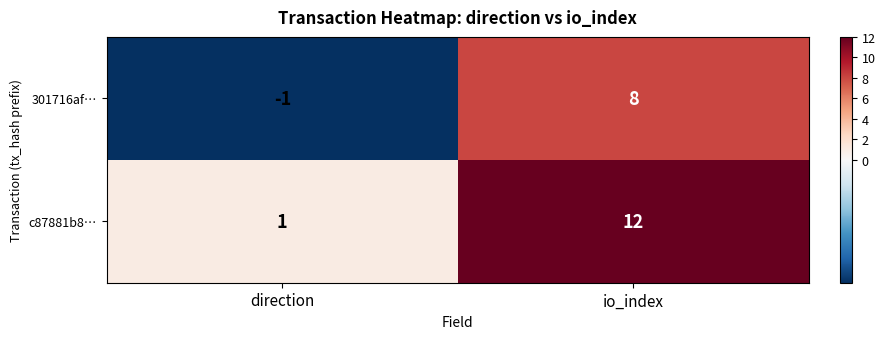

Which series has the largest range (max minus min)?

c87881b8…